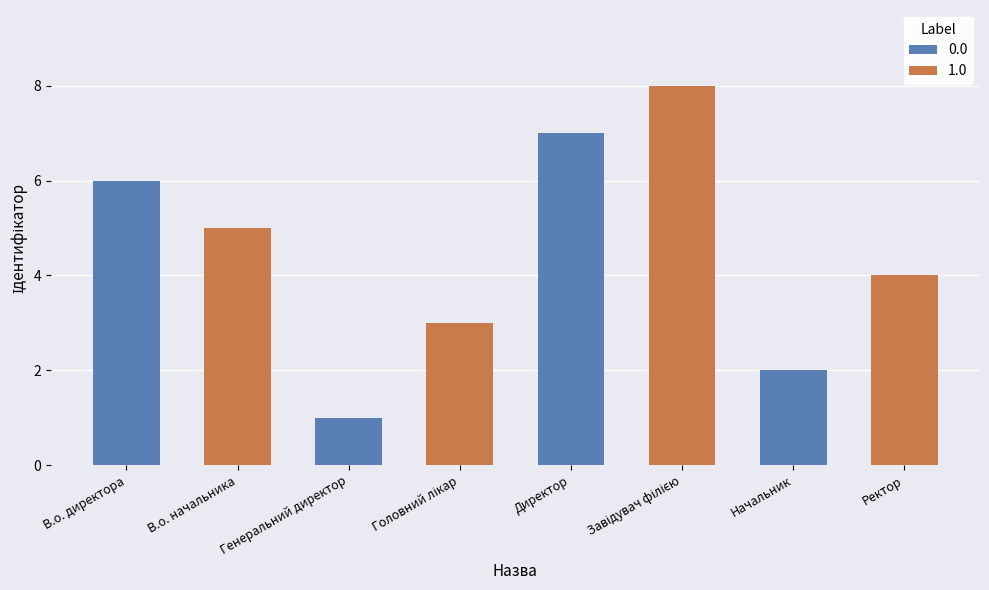

What is the label of the 2nd bar from the right?

Начальник